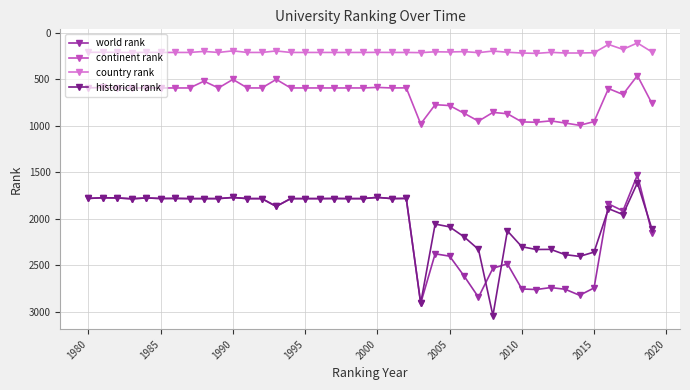

True or false: country rank and continent rank cross at least once.

False